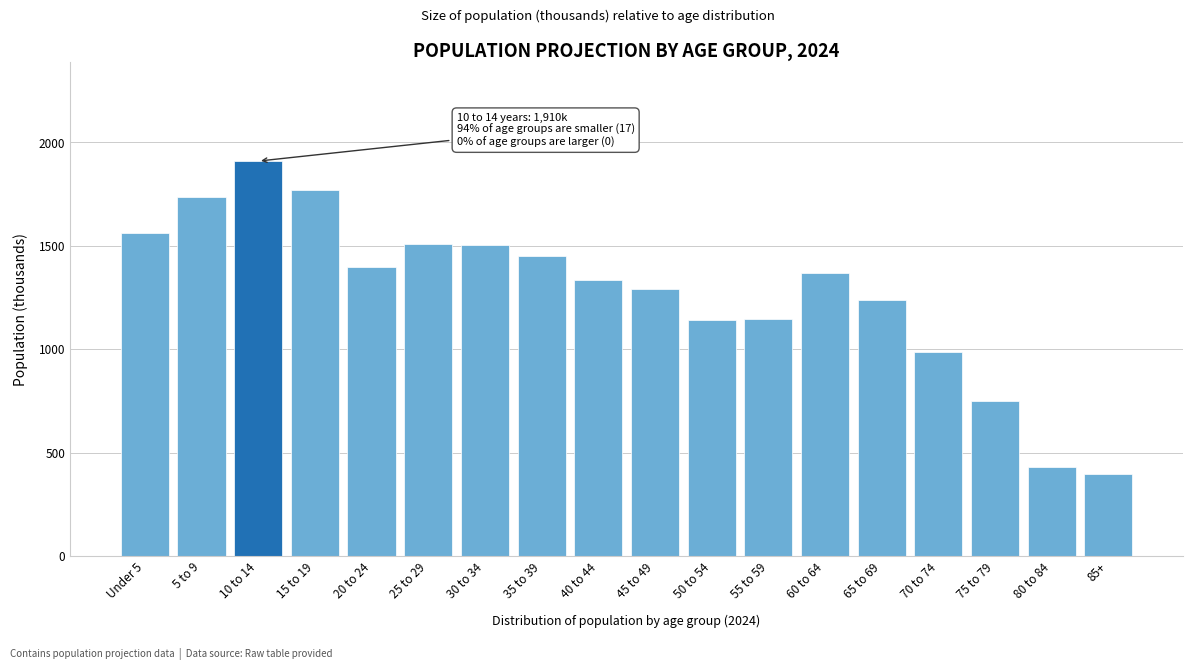

What is the difference between the maximum and minimum values?

1516